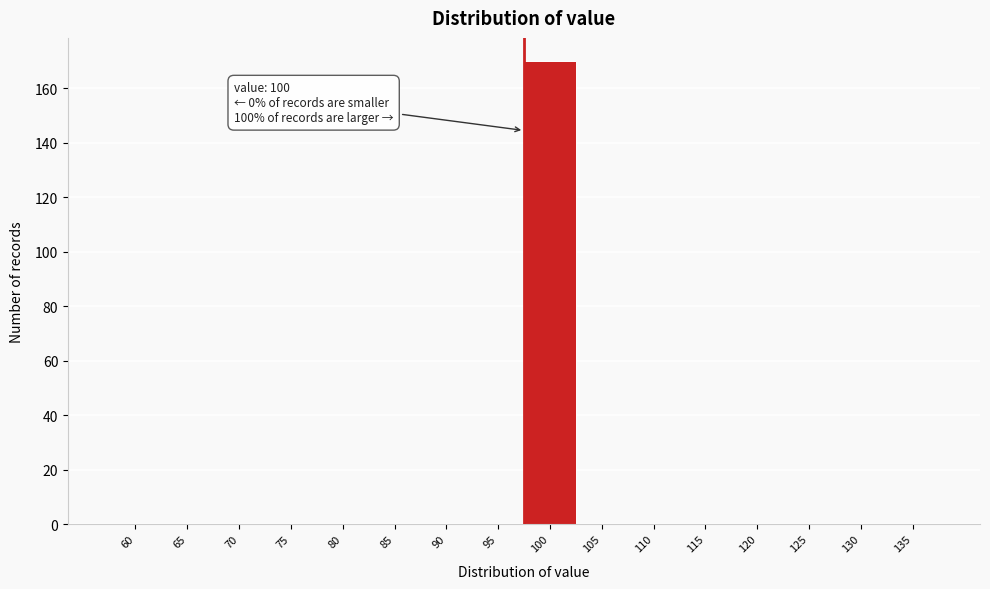

Reading left to right, extract all data points from this chart.

60=0	65=0	70=0	75=0	80=0	85=0	90=0	95=0	100=170	105=0	110=0	115=0	120=0	125=0	130=0	135=0